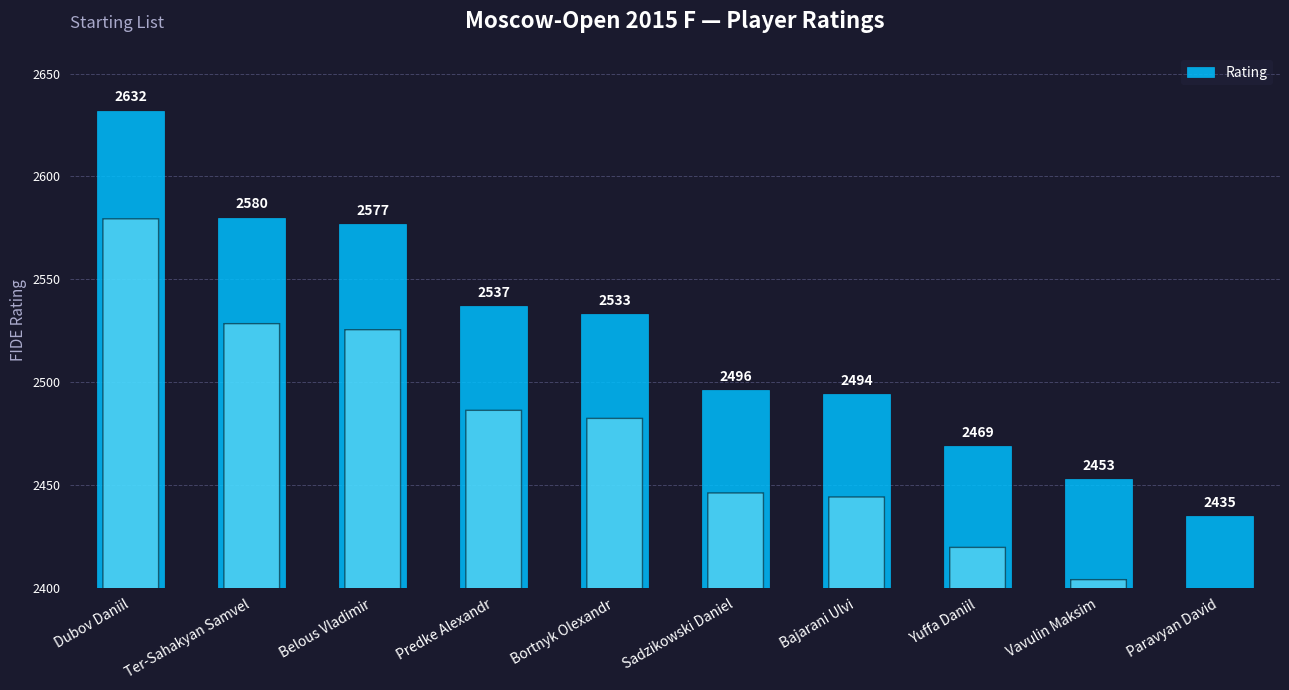

The value at Ter-Sahakyan Samvel is 4221. True or false?

False